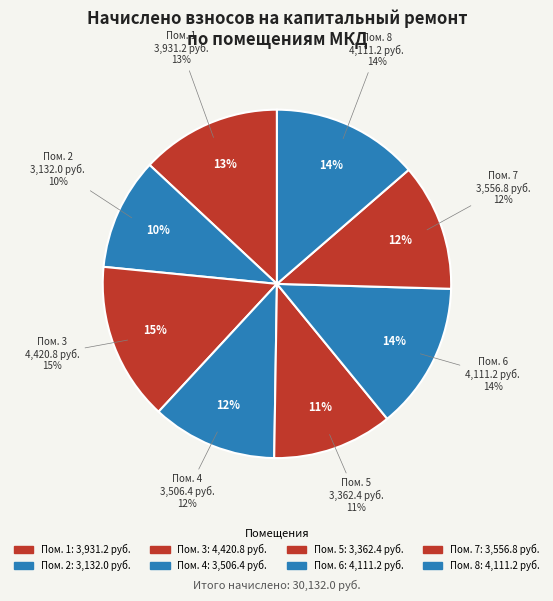

Does 2 represent more than half of the total?

No